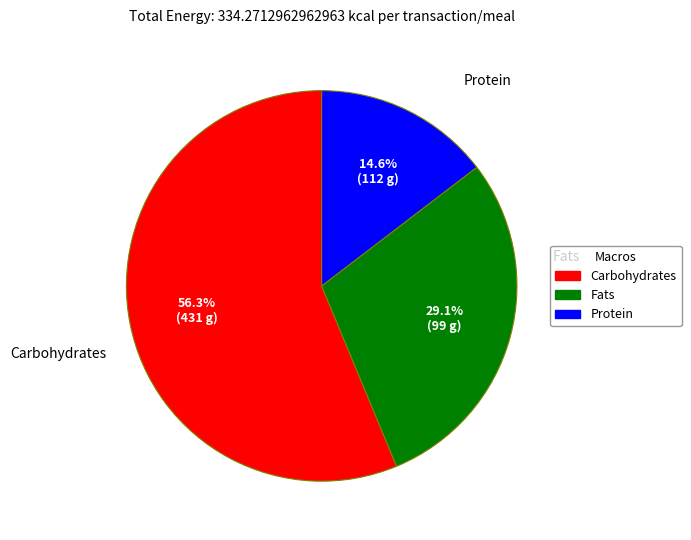

Count the number of slices in the pie.

3